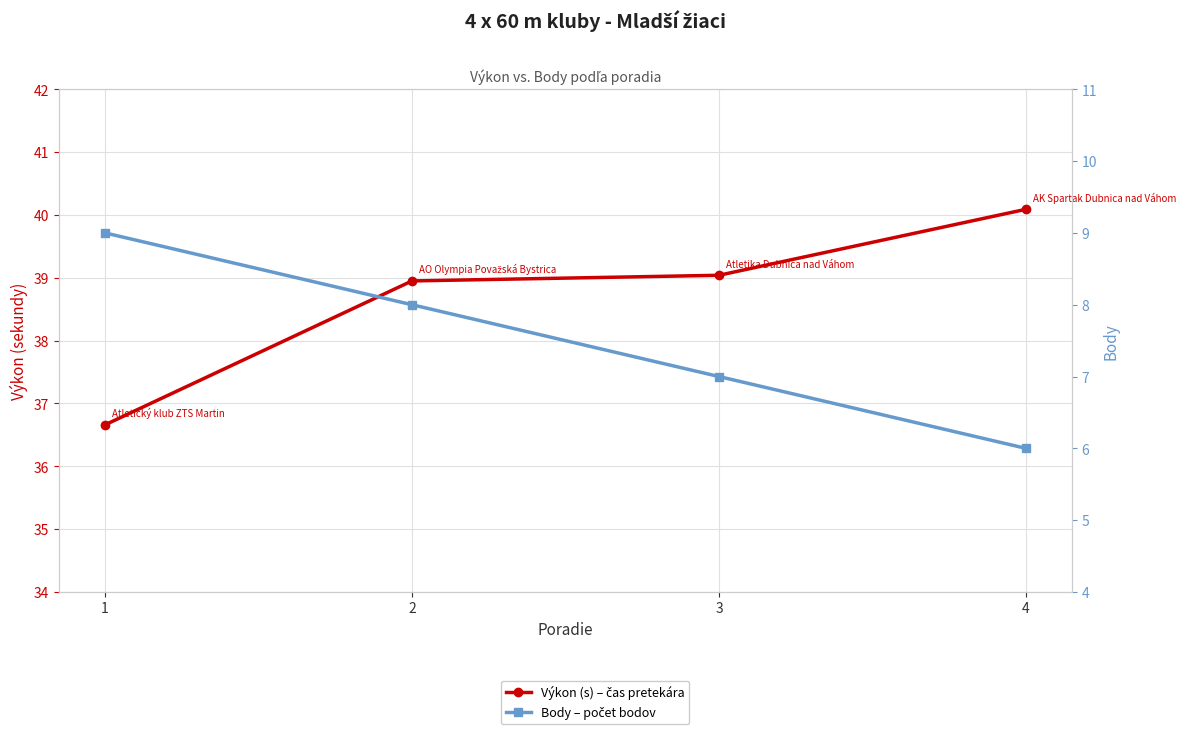

Which label corresponds to the largest value in the chart?

4